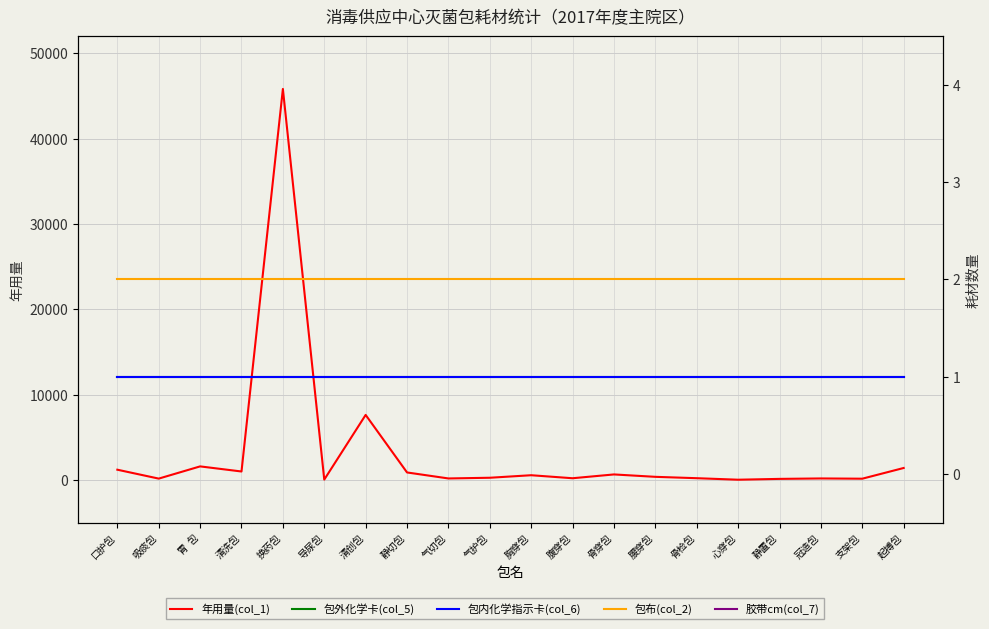

What is the value of the 年用量(col_1) point at the 11th from the left?

546